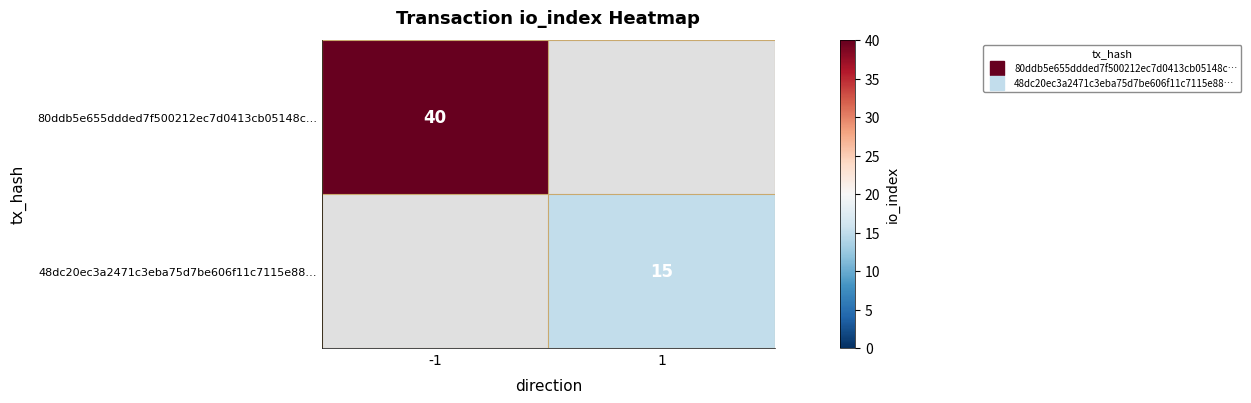

Is it true that 80ddb5e655ddded7f500212ec7d0413cb05148c… equals 55.2 at -1?

False